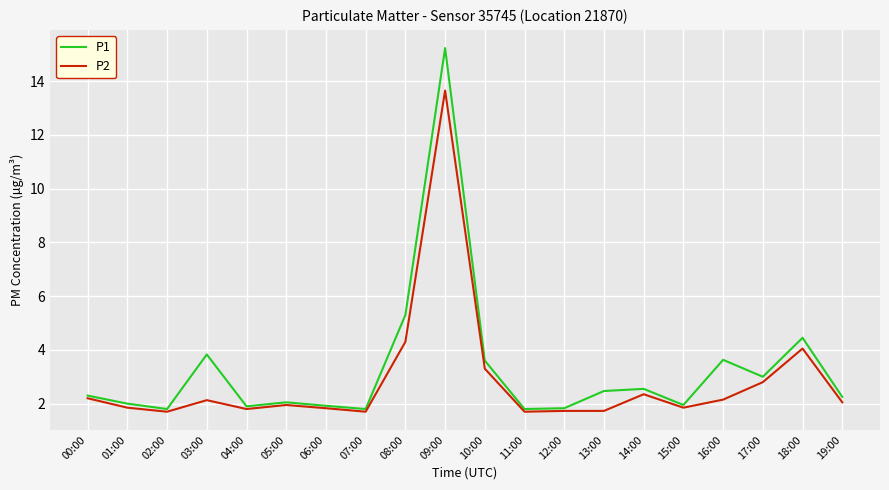

The value of P2 at 19:00 is 2.0. True or false?

True